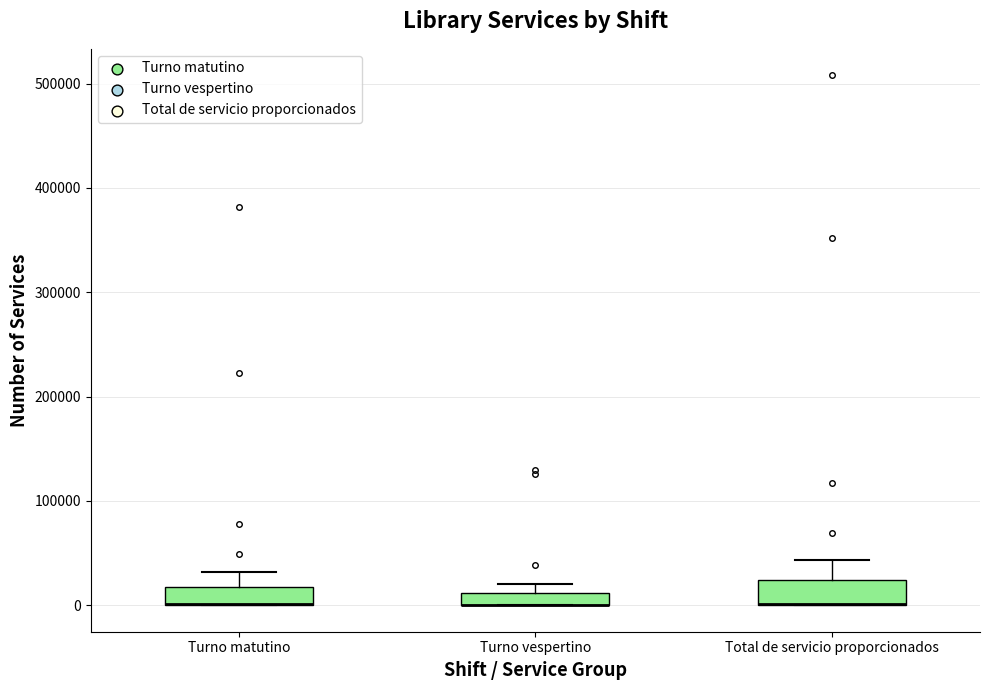

Where is the upper edge of the box for Turno vespertino on the y-axis? The values are not printed on the chart, so give them approximately, as read against the axis.

10000